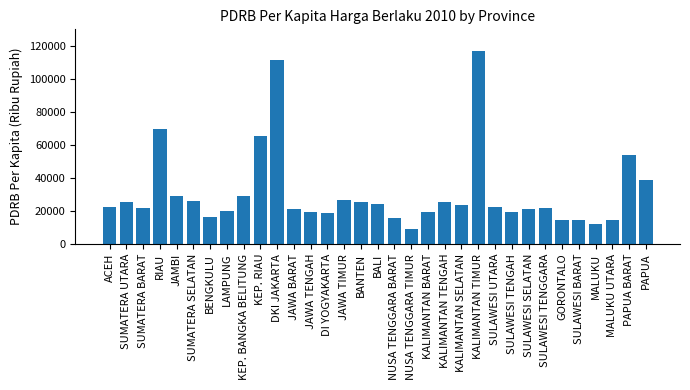

Where is the data nearest to the value 63131?

KEP. RIAU